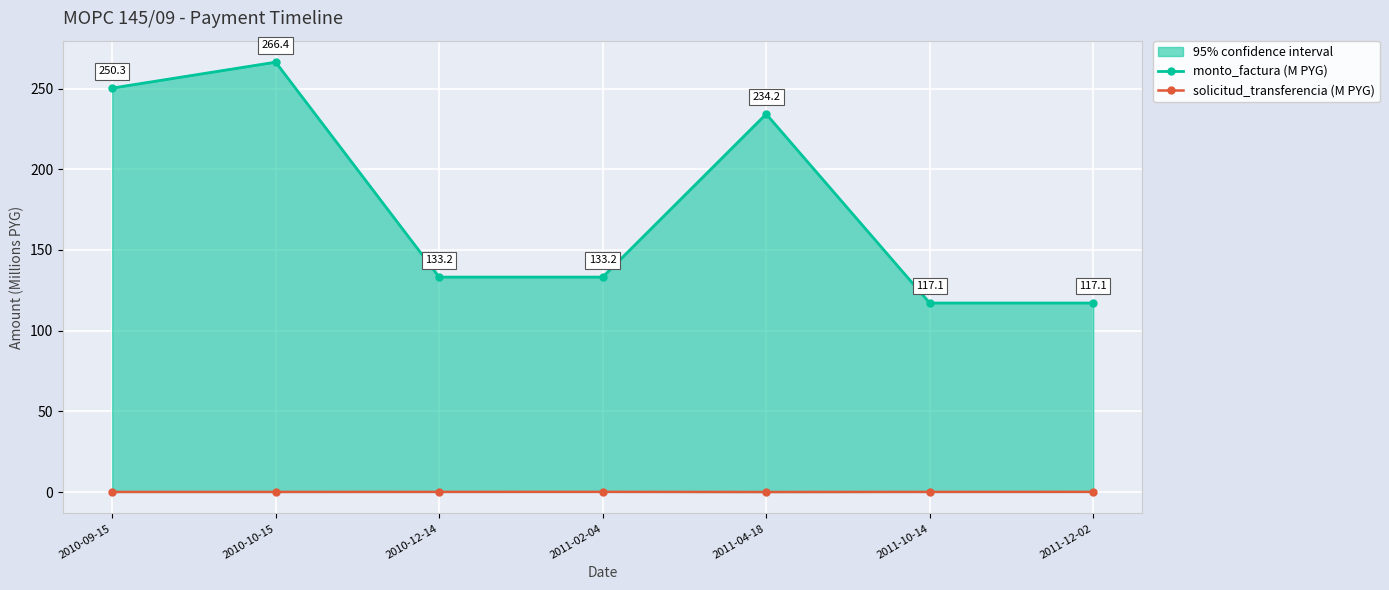

Where is monto_factura (M PYG) nearest to the value 191?

2011-04-18